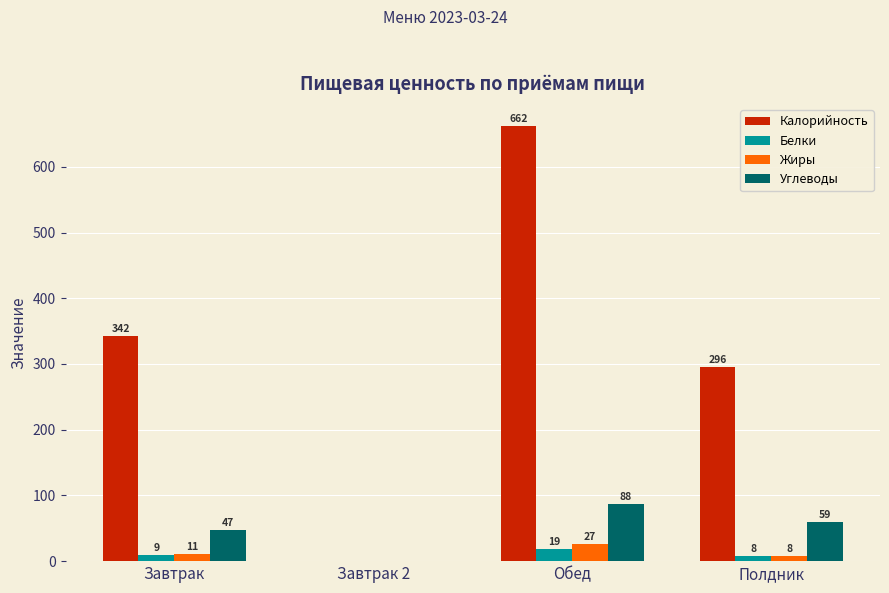

What is the difference between the highest and lowest values at Полдник?

288.1